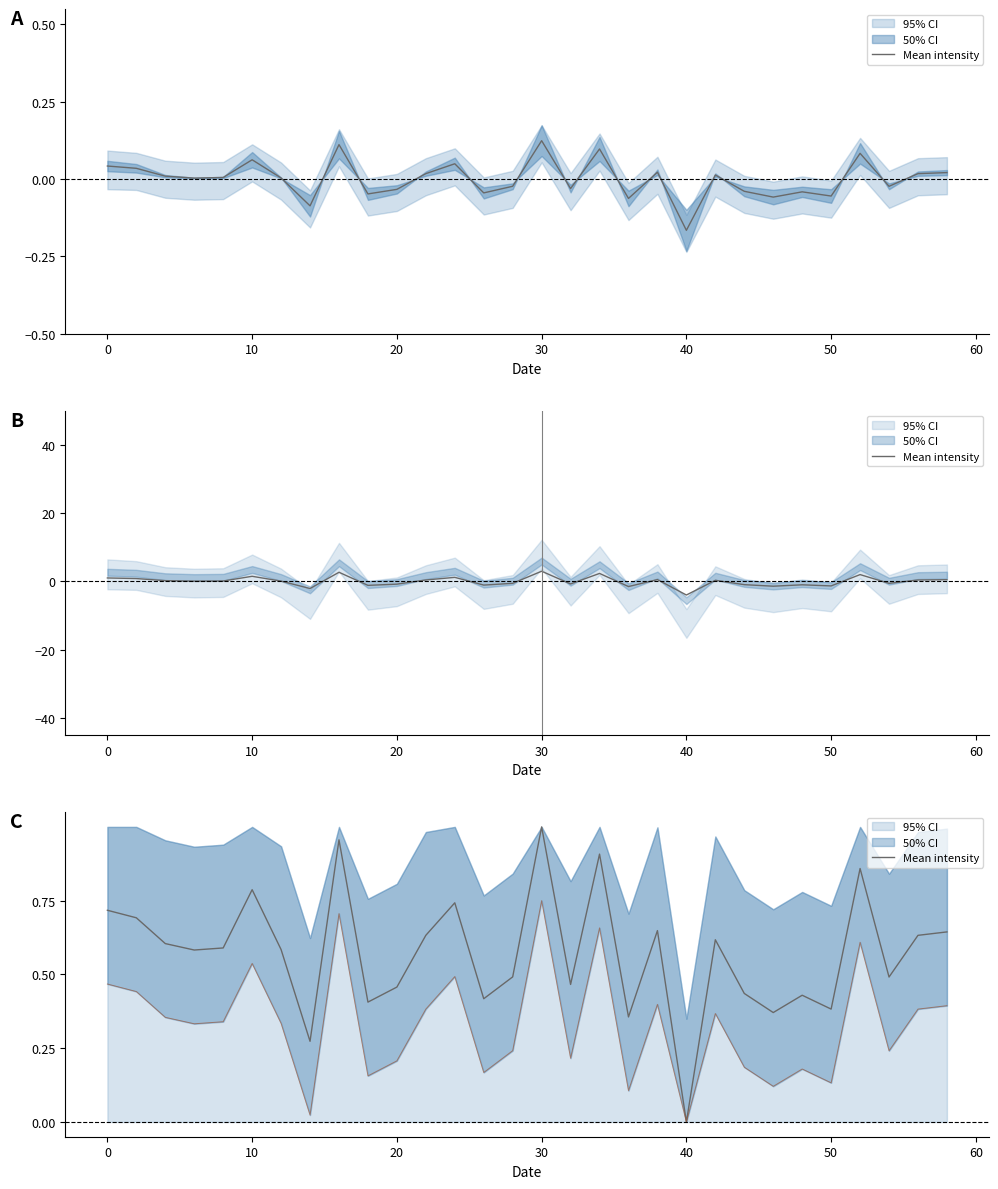

Is this an area chart (filled region under the line)?

No